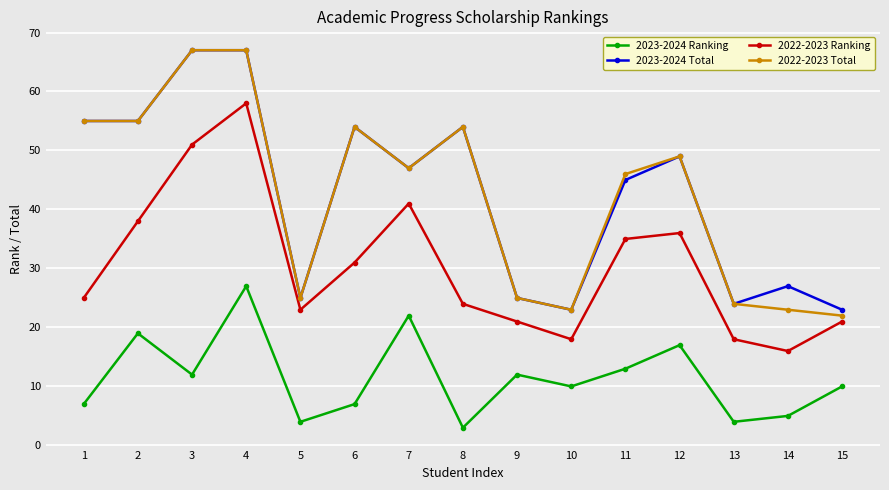

What is the spread (max minus min) of values at 2?

36